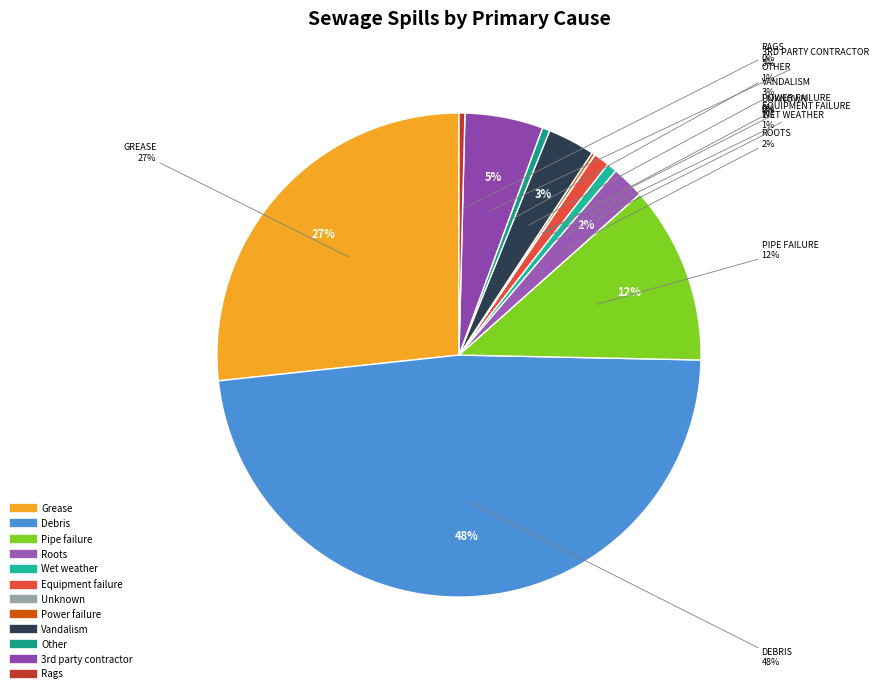

Do Roots and 26 together represent more than half of the pie?

No